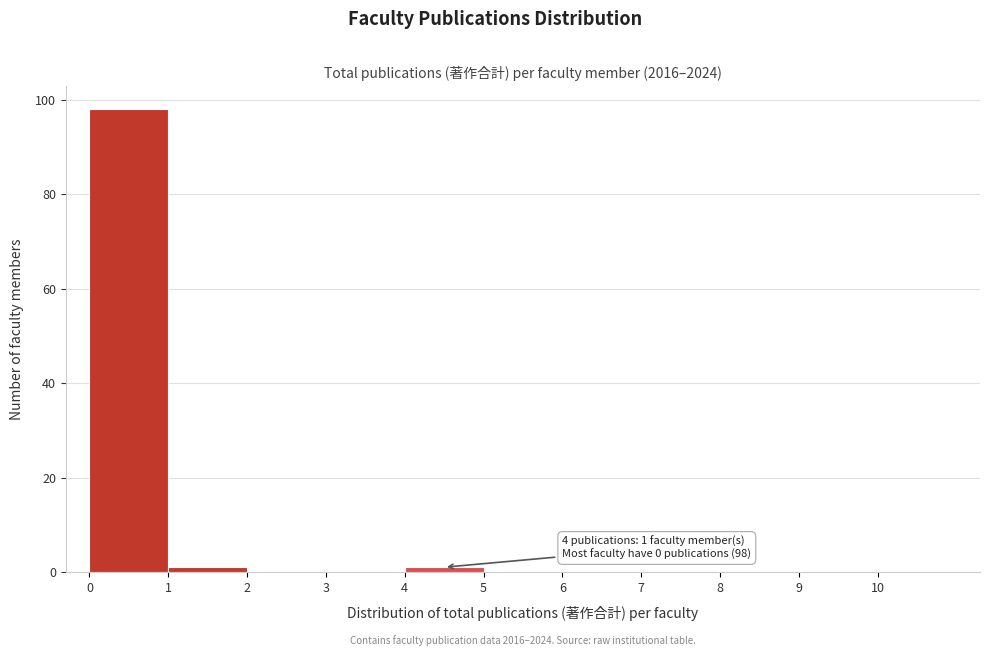

Over which range of the x-axis is the bar tallest?

0 to 1